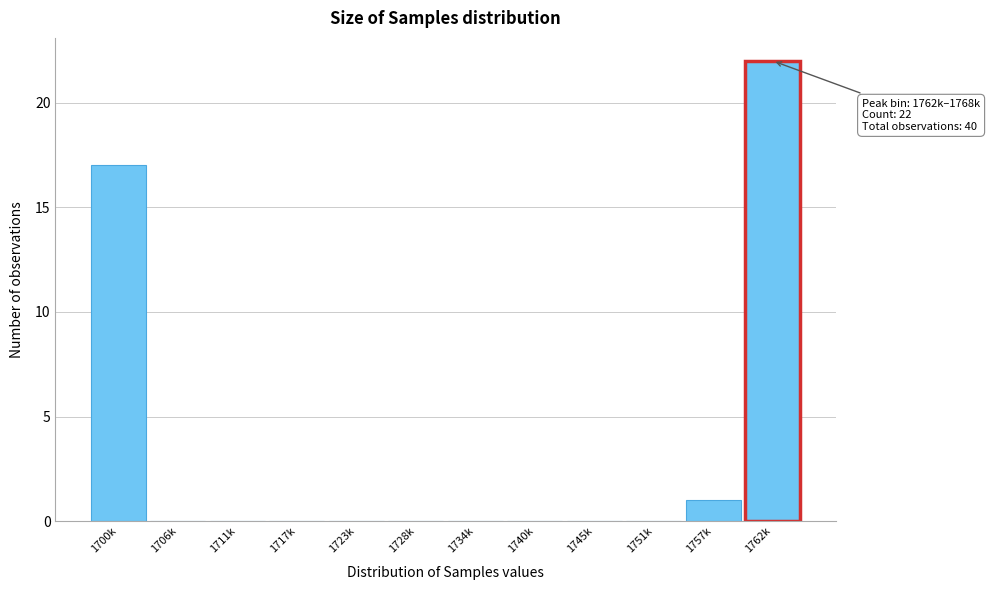

Reading right to left, transcribe all the data shown in this chart.

1762k=22	1757k=1	1751k=0	1745k=0	1740k=0	1734k=0	1728k=0	1723k=0	1717k=0	1711k=0	1706k=0	1700k=17